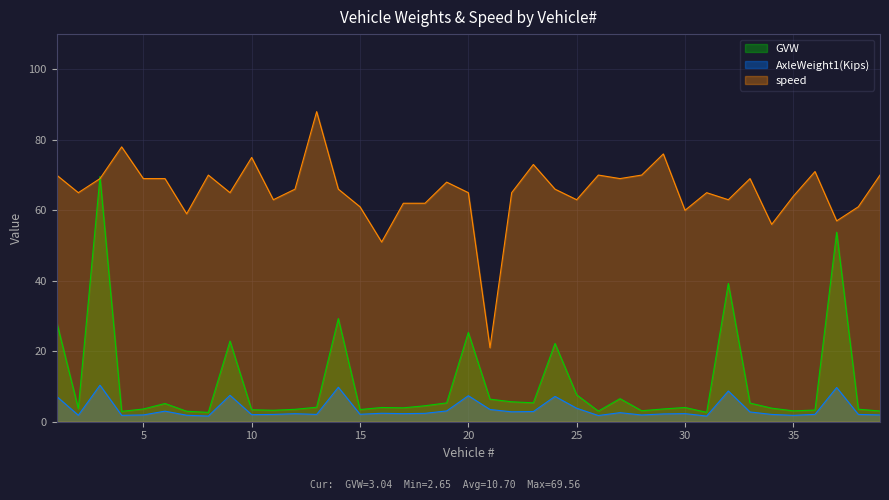

What is the value of the GVW point at the 15th from the left?

3.5